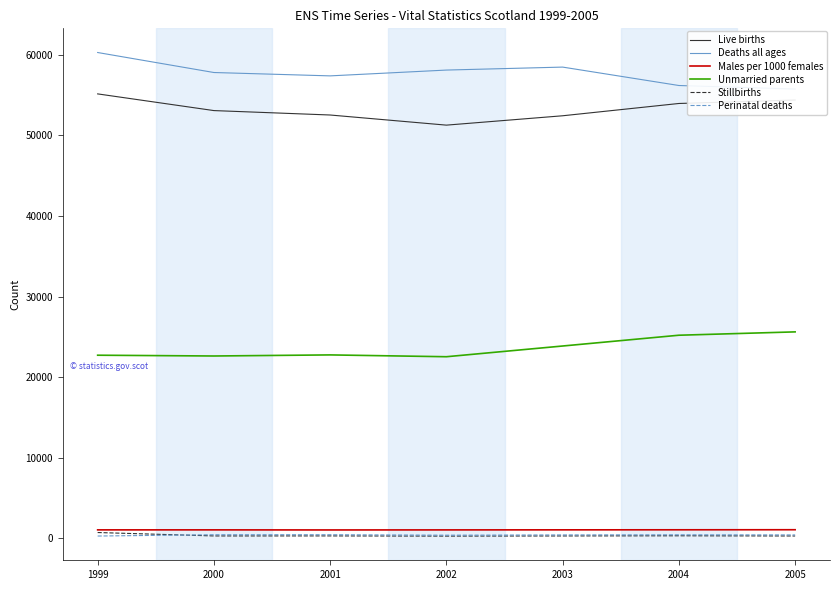

True or false: Stillbirths has more than 0 interior local peaks.

True